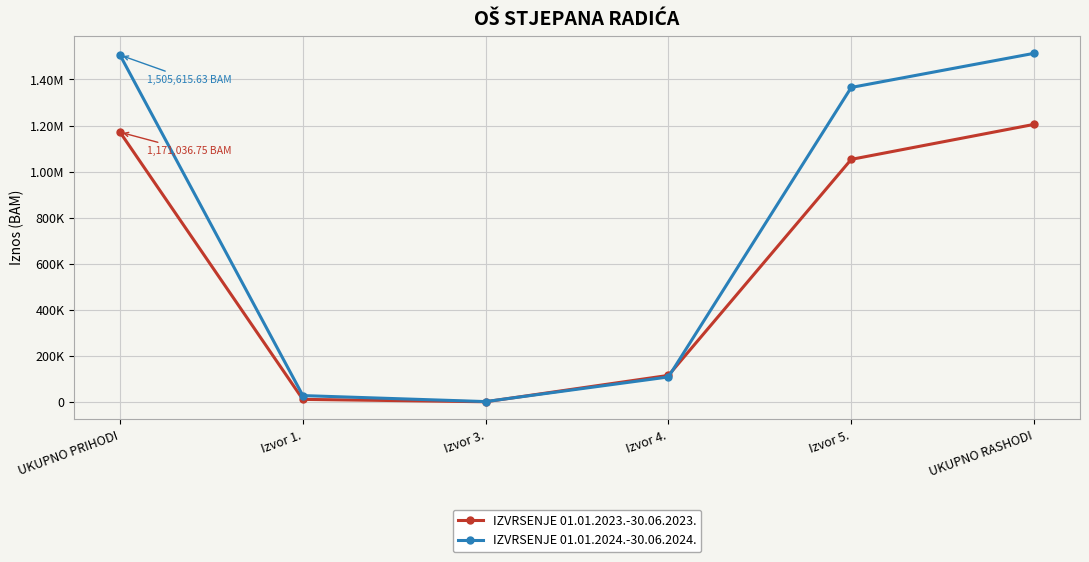

What are all the series names shown in the legend?

IZVRSENJE 01.01.2023.-30.06.2023., IZVRSENJE 01.01.2024.-30.06.2024.